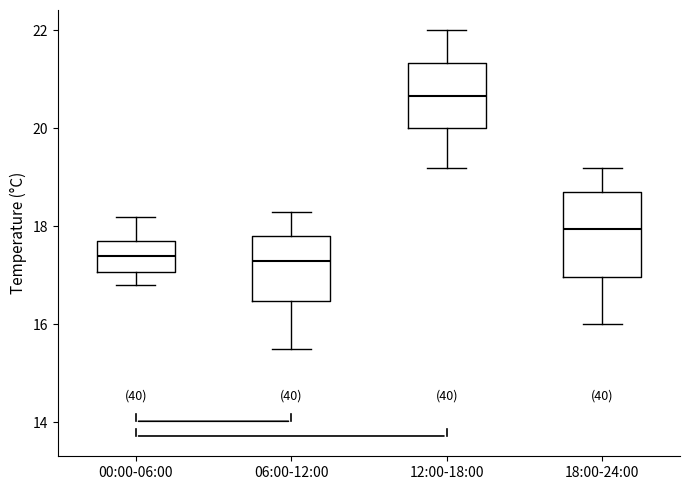

Reading left to right, read every box against the y-axis: the position of its median line, the range the box covers, and the ends of its whiskers. The values are not printed on the chart, so give them approximately, as read against the axis.

00:00-06:00: median 17.4, box 17.0 to 17.8, whiskers 16.8 to 18.2
06:00-12:00: median 17.4, box 16.4 to 17.8, whiskers 15.6 to 18.4
12:00-18:00: median 20.6, box 20.0 to 21.4, whiskers 19.2 to 22.0
18:00-24:00: median 18.0, box 17.0 to 18.8, whiskers 16.0 to 19.2